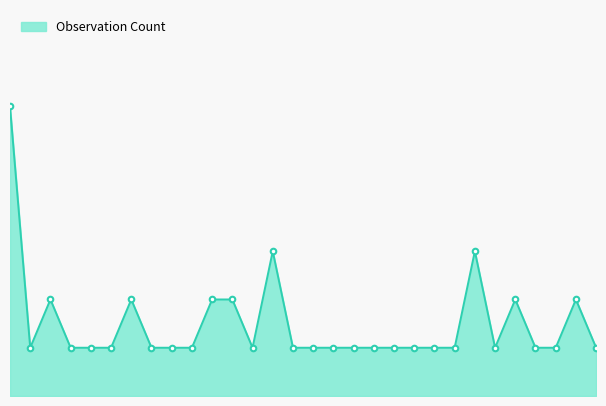

Does the chart have visible grid lines?

No